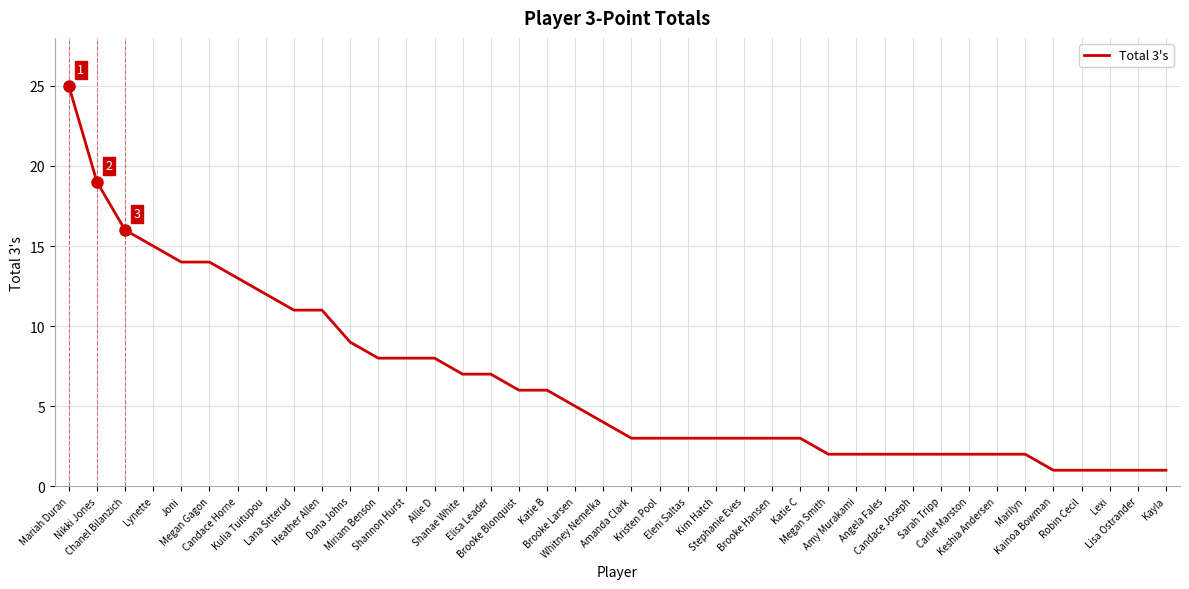

Reading right to left, transcribe all the data shown in this chart.

1	1	1	1	1	2	2	2	2	2	2	2	2	3	3	3	3	3	3	3	4	5	6	6	7	7	8	8	8	9	11	11	12	13	14	14	15	16	19	25